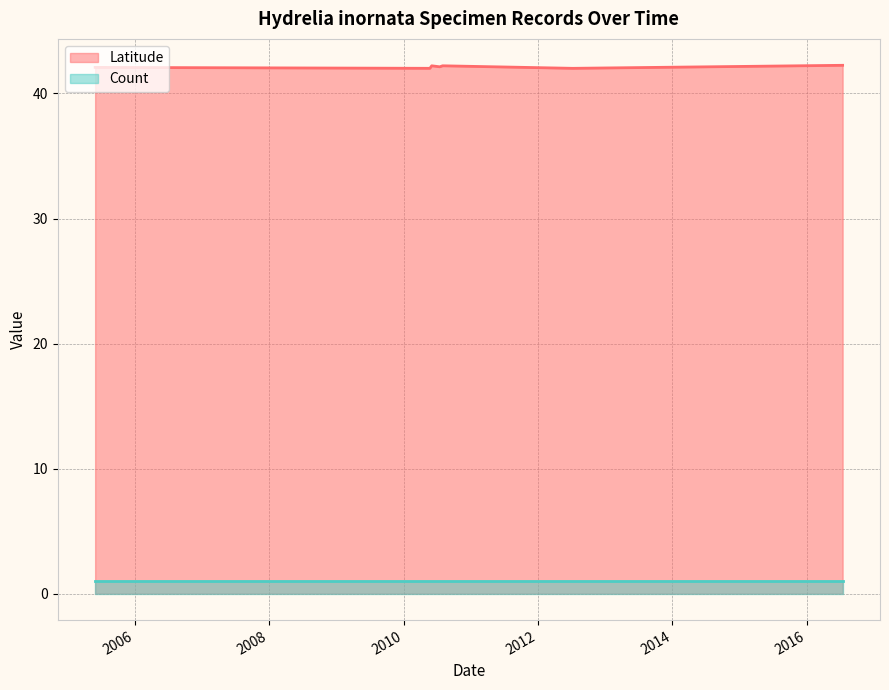

Rank the categories by value from highest to lowest.

2016-07-14, 2010-06-03, 2010-08-01, 2010-07-17, 2005-05-31, 2010-05-24, 2012-07-08